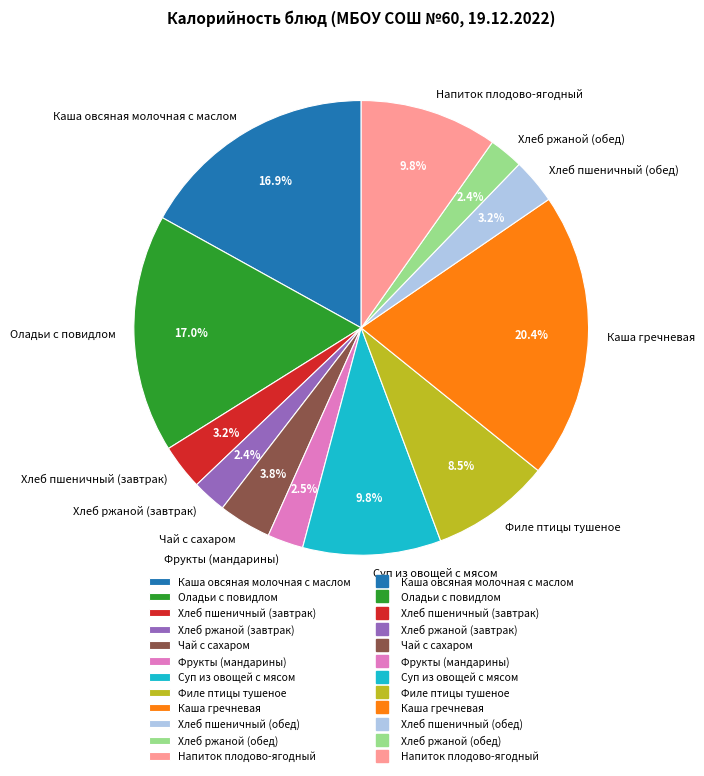

To the nearest percent, what is the average slice percentage?

8%